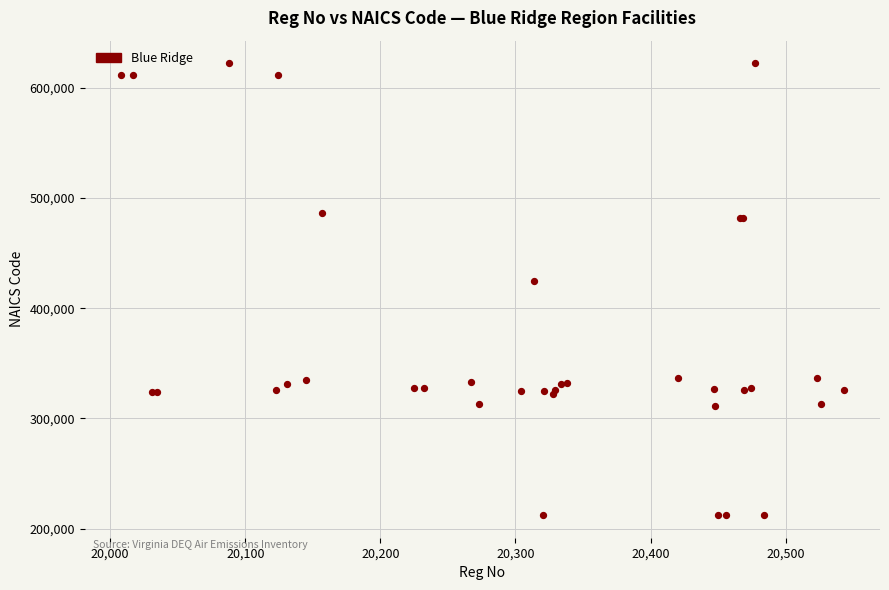

What Y value in the scatter plot is closest to 417211?

424710